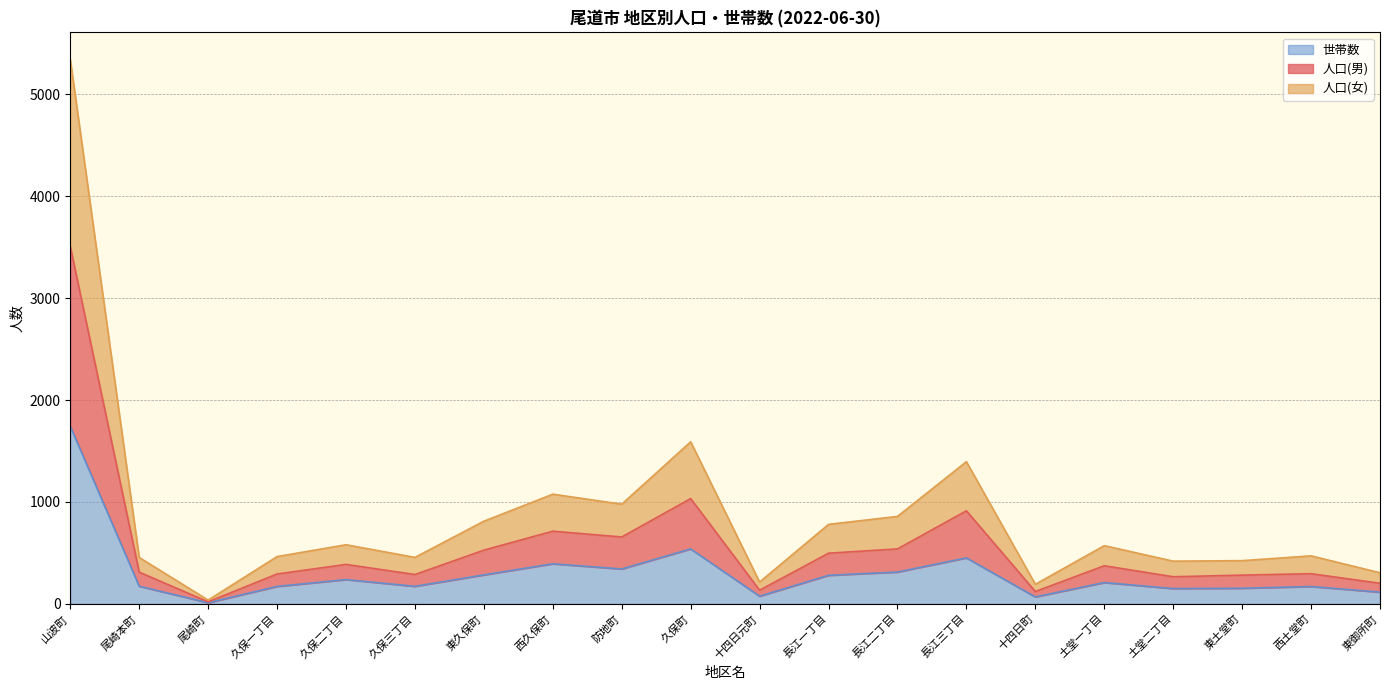

Is it true that 世帯数 equals 150 at 土堂二丁目?

True